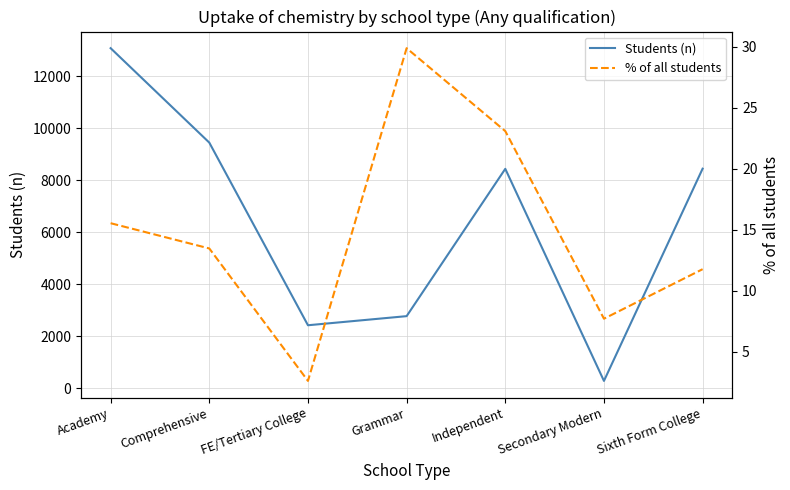

Does the chart have visible grid lines?

Yes